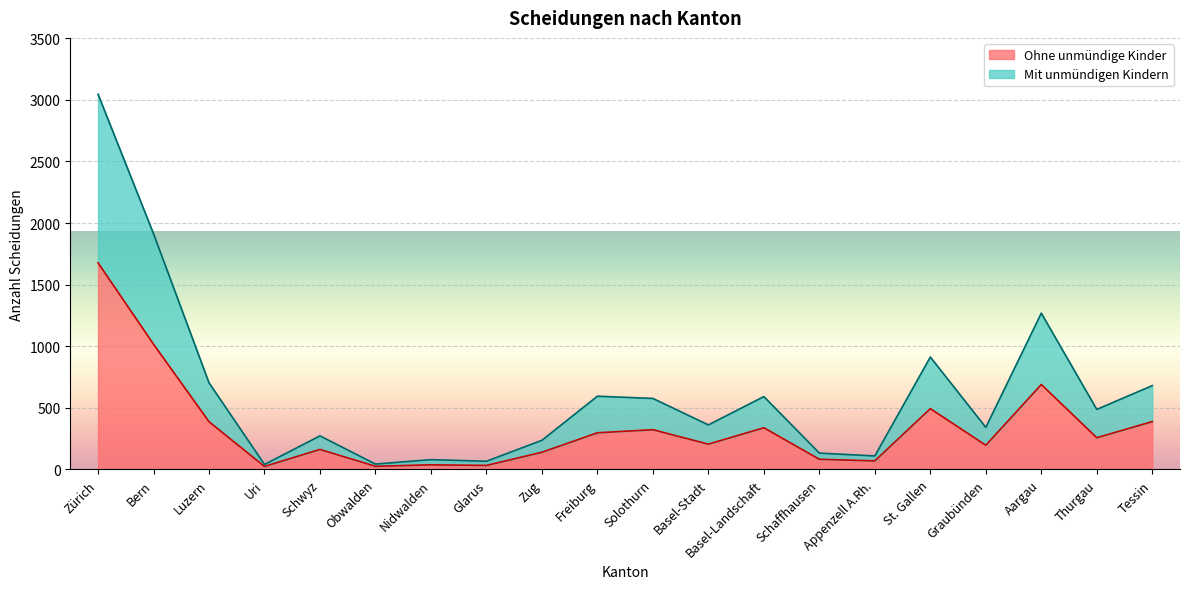

At which category does Ohne unmündige Kinder reach its first local valley?

Uri